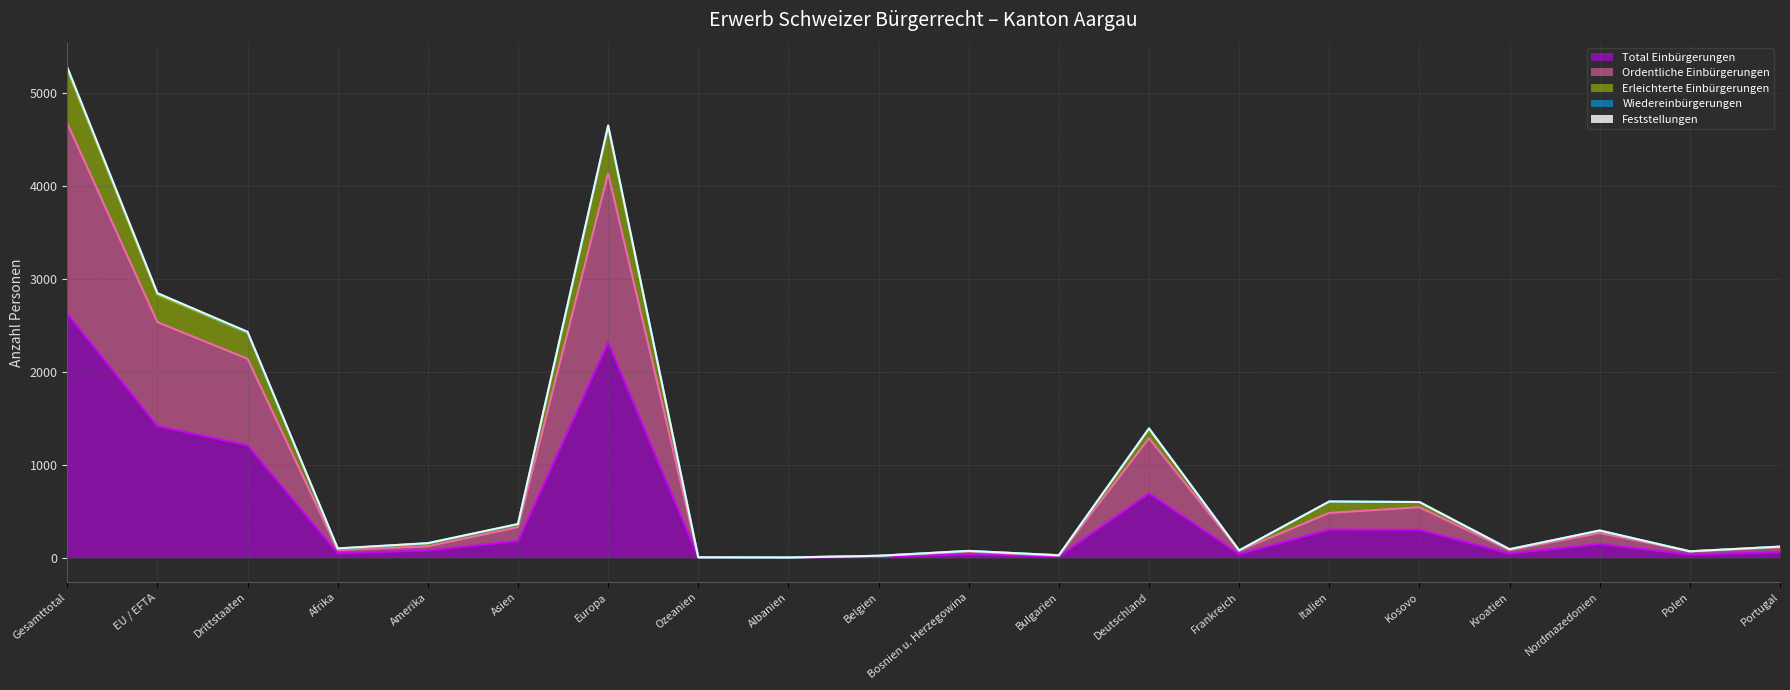

True or false: Erleichterte Einbürgerungen and Ordentliche Einbürgerungen intersect in this chart.

False